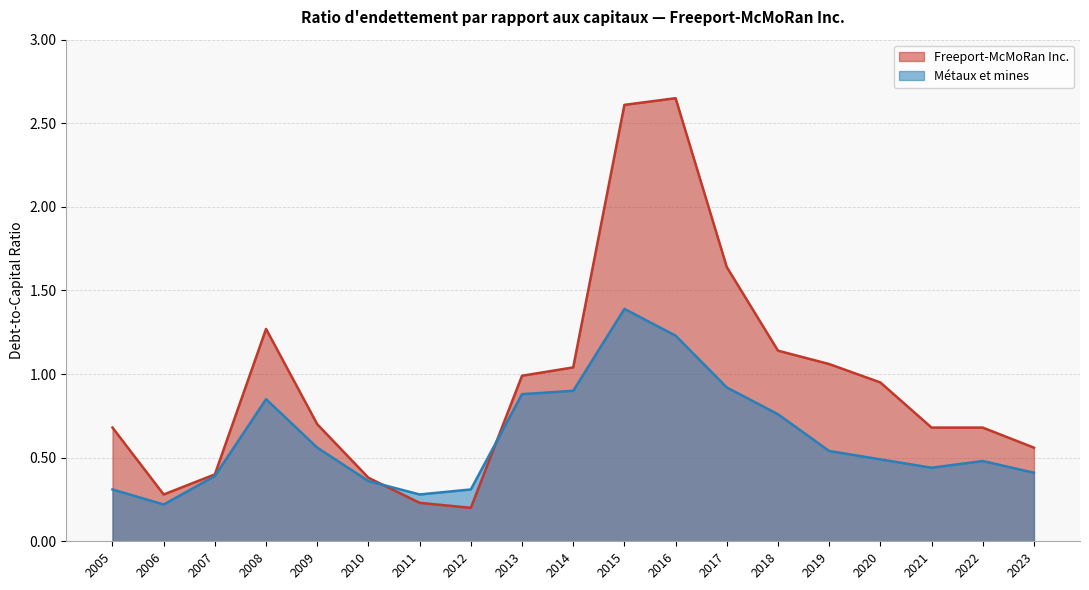

List the series in order of their peak value, lowest first.

Métaux et mines, Freeport-McMoRan Inc.